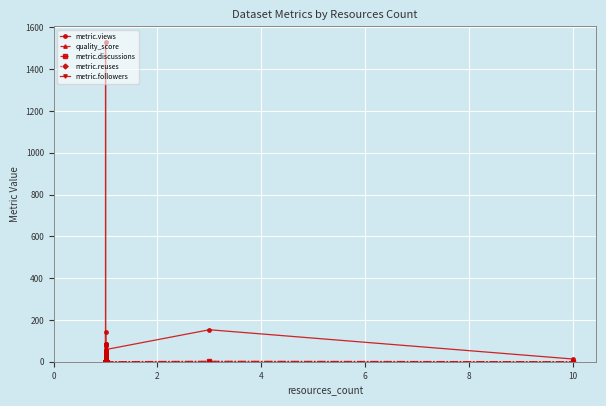

Rank the series by their maximum value, from lowest to highest.

metric.followers, quality_score, metric.reuses, metric.discussions, metric.views